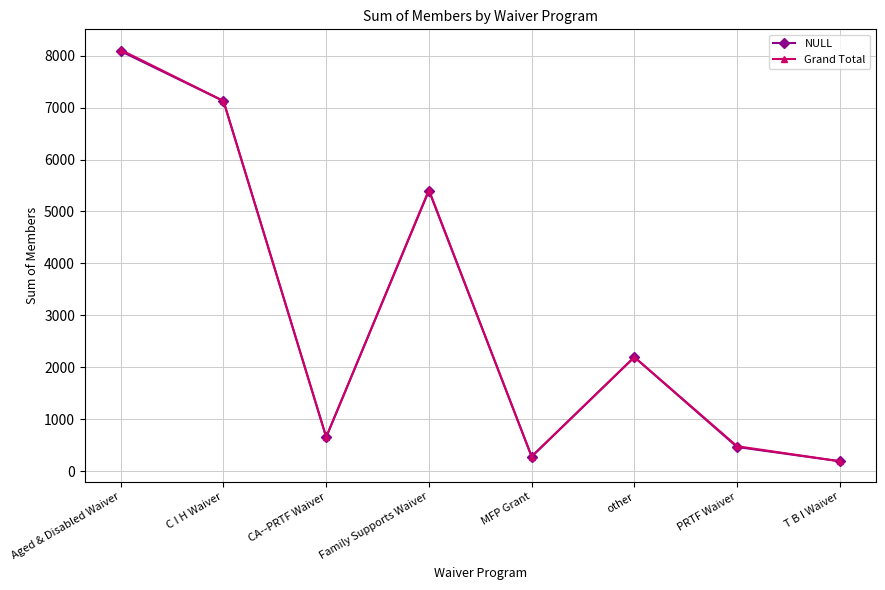

Reading left to right, list all the values displayed in this chart.

NULL: Aged & Disabled Waiver=8086	C I H Waiver=7125	CA--PRTF Waiver=658	Family Supports Waiver=5401	MFP Grant=283	other=2197	PRTF Waiver=467	T B I Waiver=193
Grand Total: Aged & Disabled Waiver=8110	C I H Waiver=7128	CA--PRTF Waiver=658	Family Supports Waiver=5415	MFP Grant=283	other=2198	PRTF Waiver=482	T B I Waiver=193